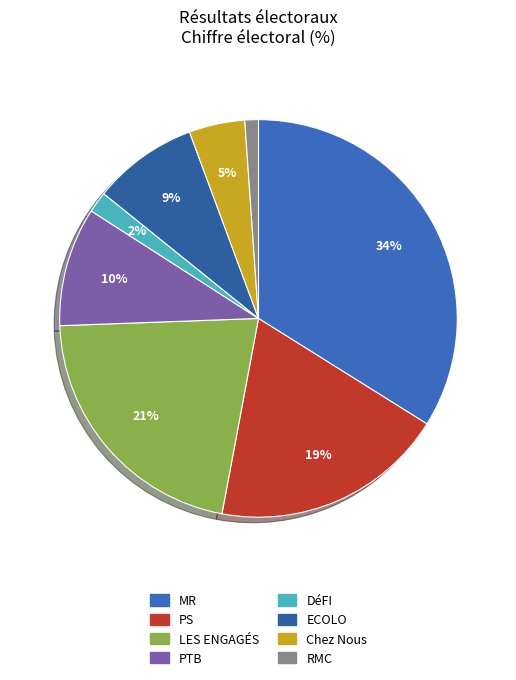

What is the smallest slice in the pie chart?

RMC